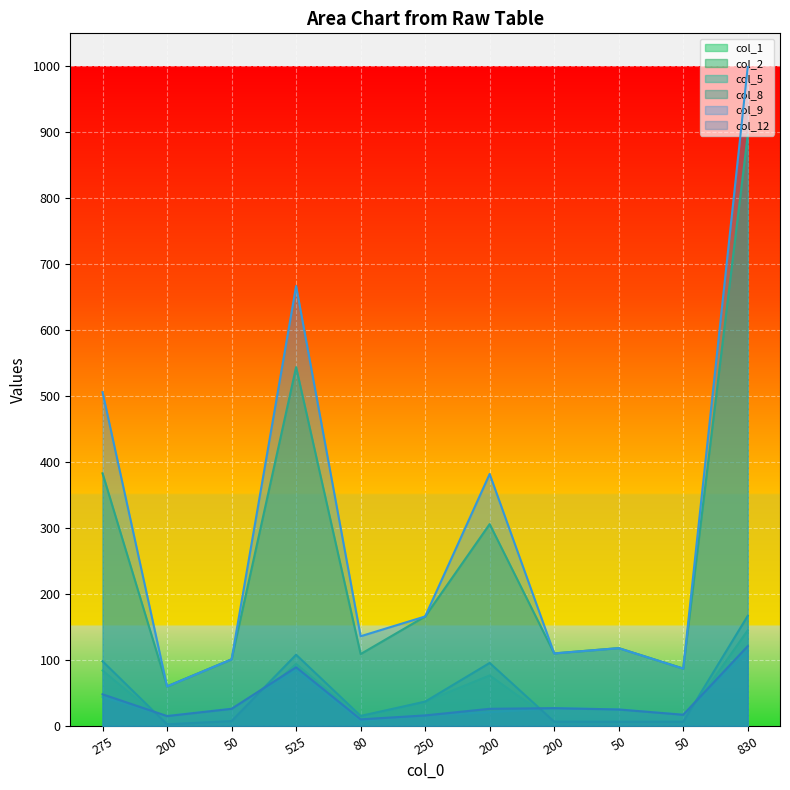

Rank the series by their maximum value, from lowest to highest.

col_5, col_12, col_1, col_8, col_2, col_9